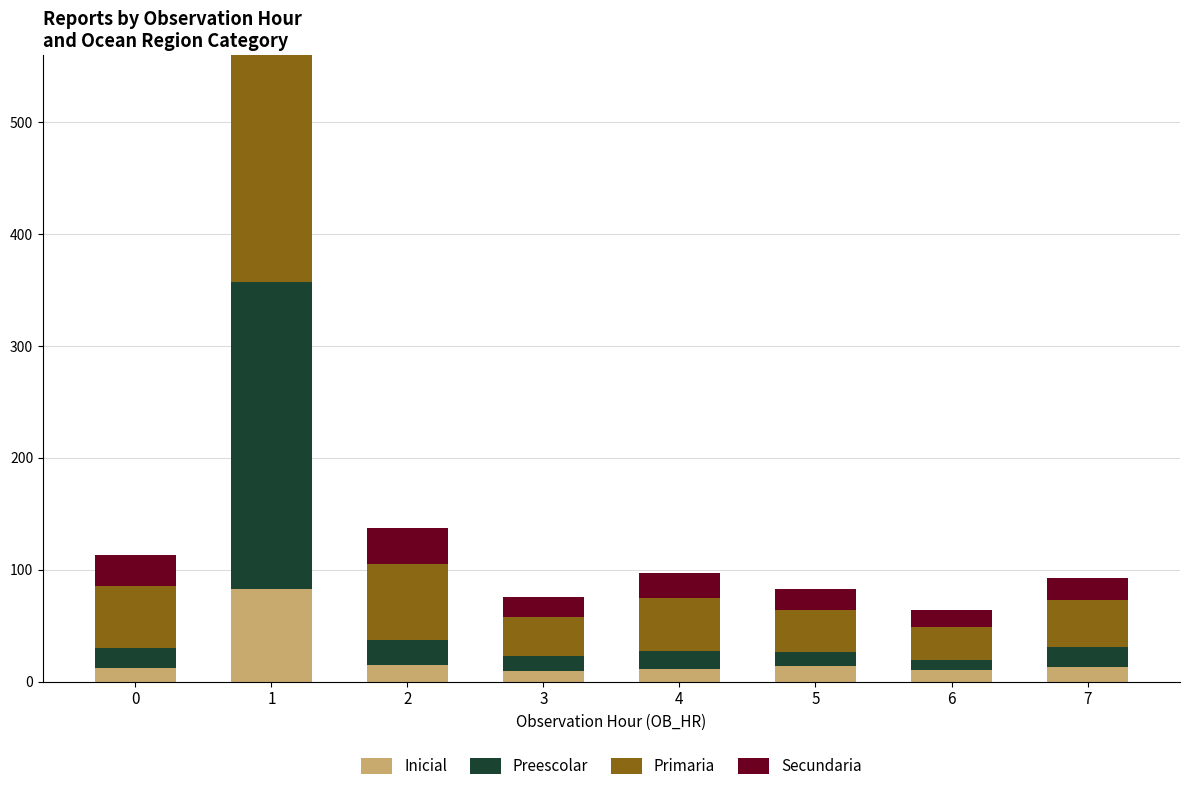

What is the total value across all series at 3?

76